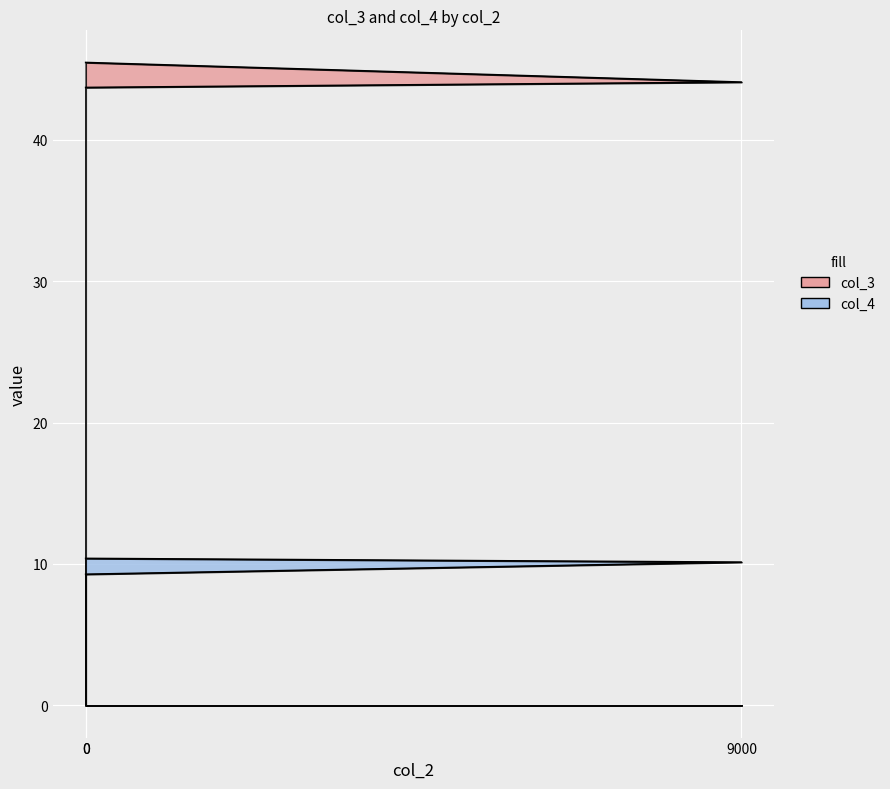

Which series has the largest range (max minus min)?

col_3